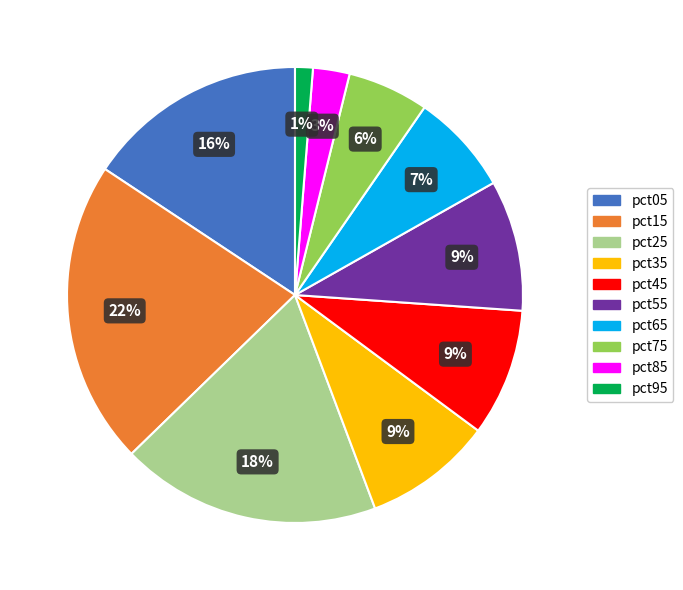

What is the largest slice in the pie chart?

pct15